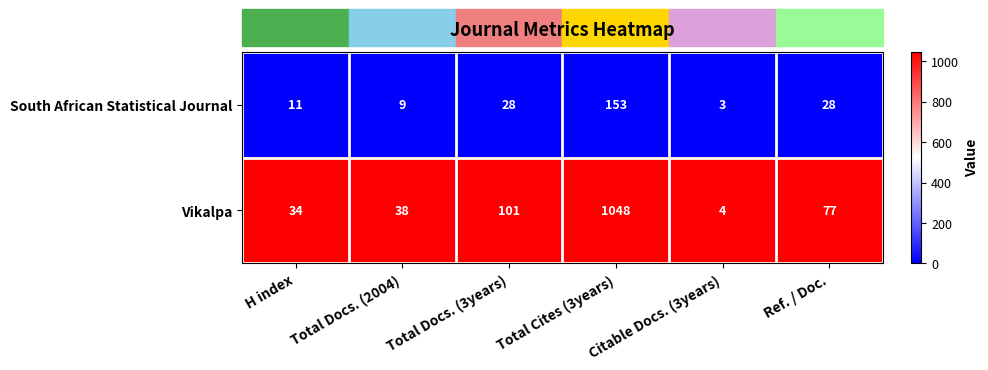

True or false: South African Statistical Journal has a value of 28 at Total Docs. (3years).

True